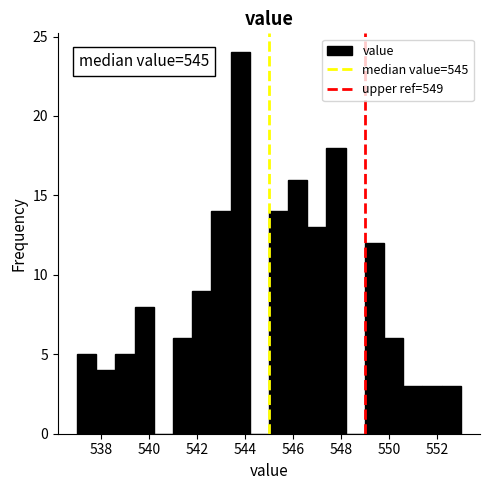

Which range on the x-axis has the tallest bar?

543.4 to 544.2